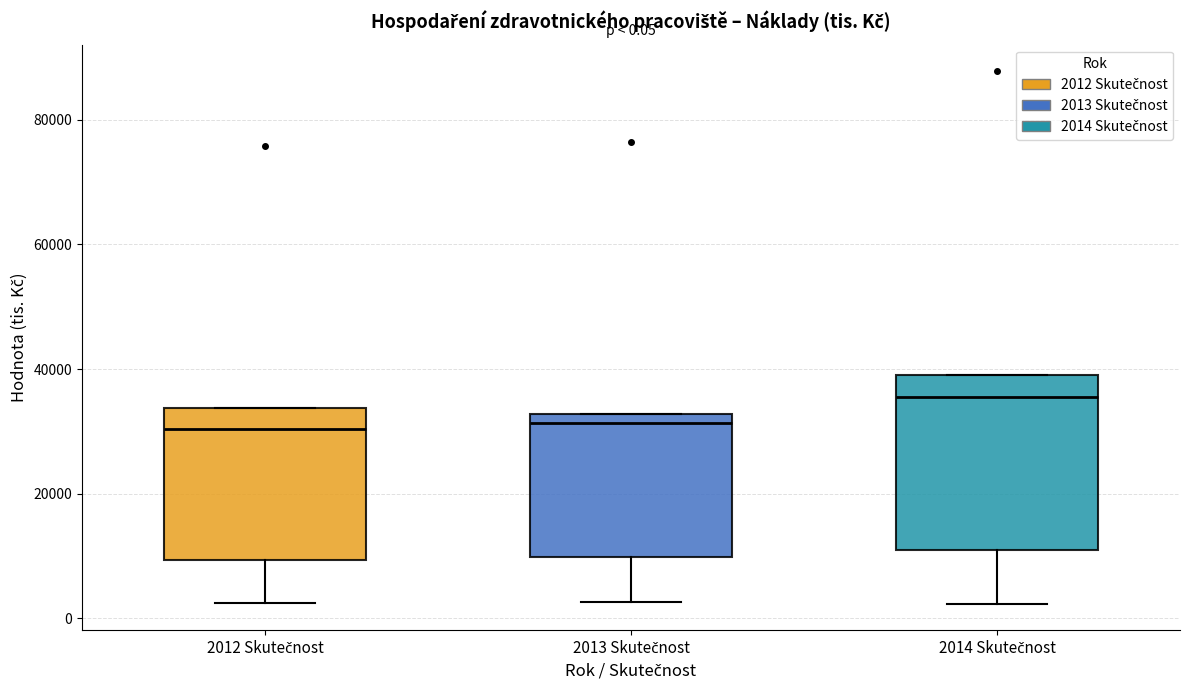

Comparing the boxes themselves (not the whiskers), which one is the tallest?

2014 Skutečnost